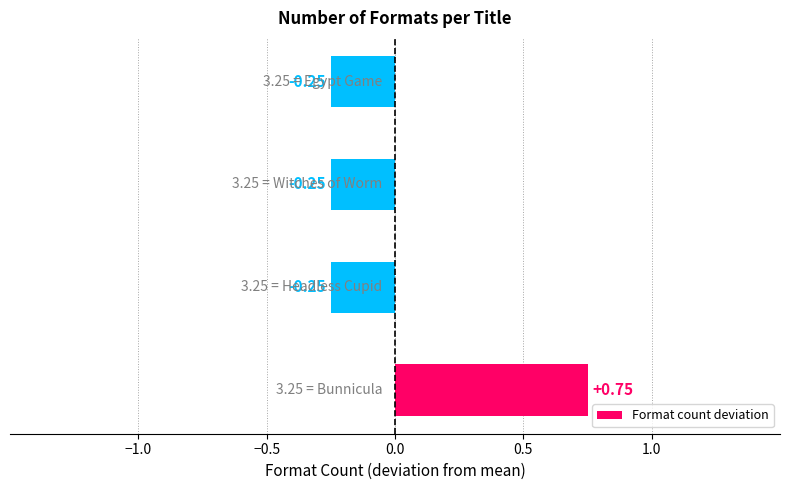

What is the difference between the maximum and minimum values?

1.0